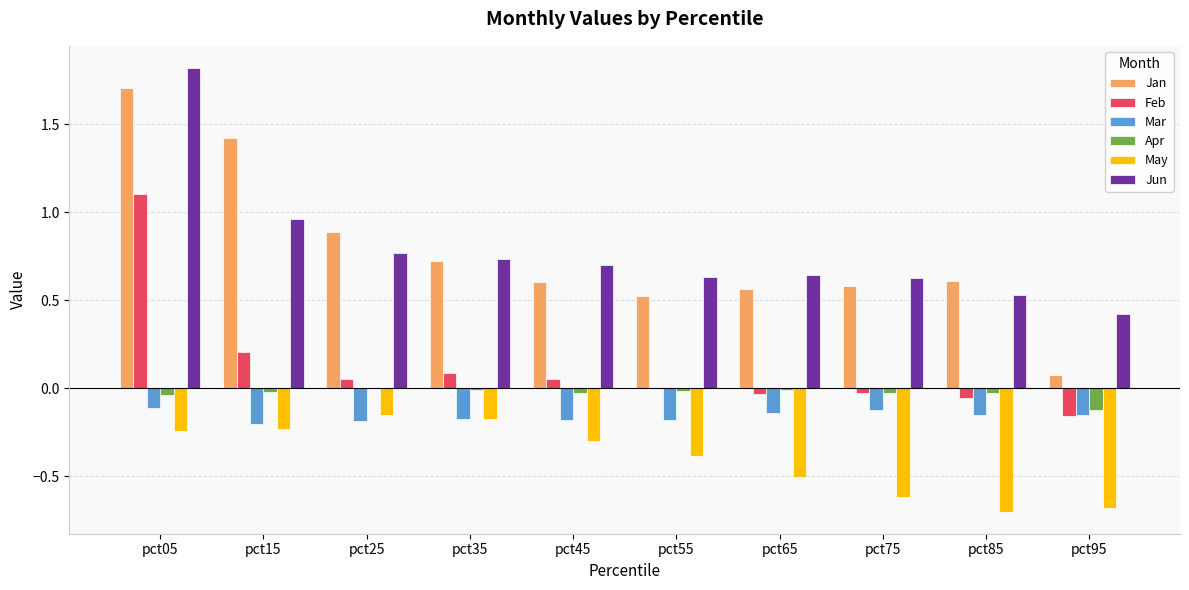

The value of Jan at pct55 is 0.9. True or false?

False